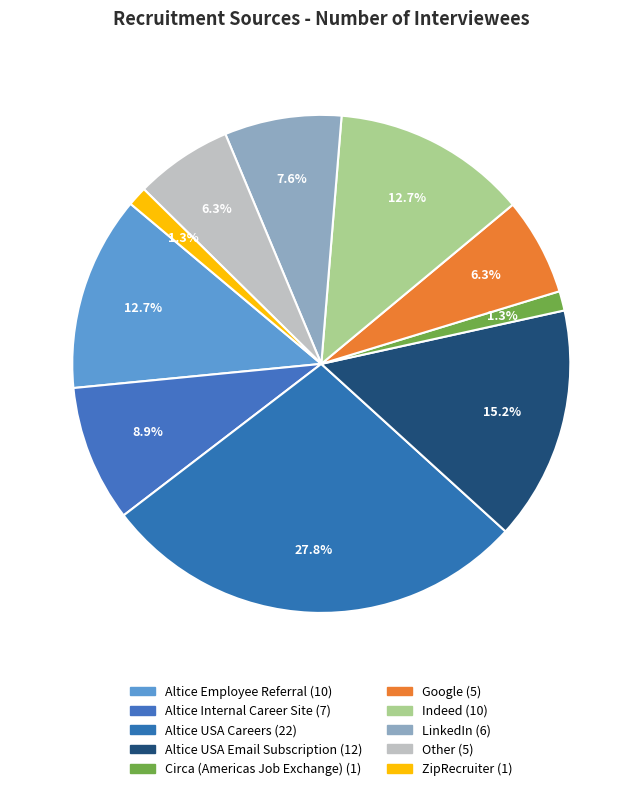

How many segments does this pie chart have?

10